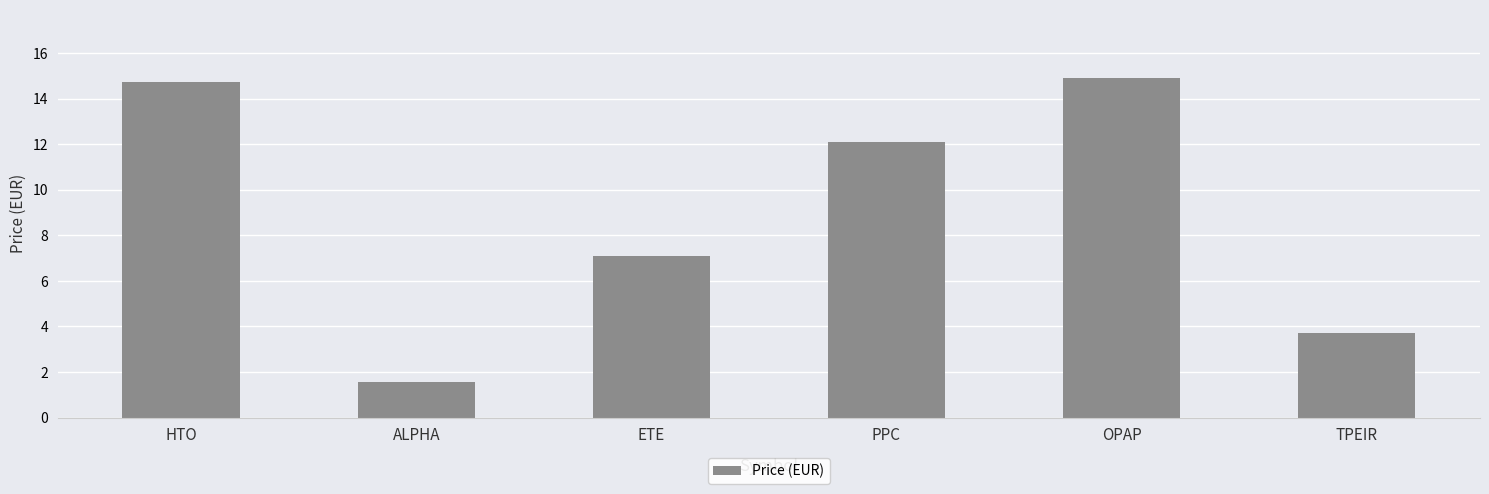

How many values exceed 12?

3